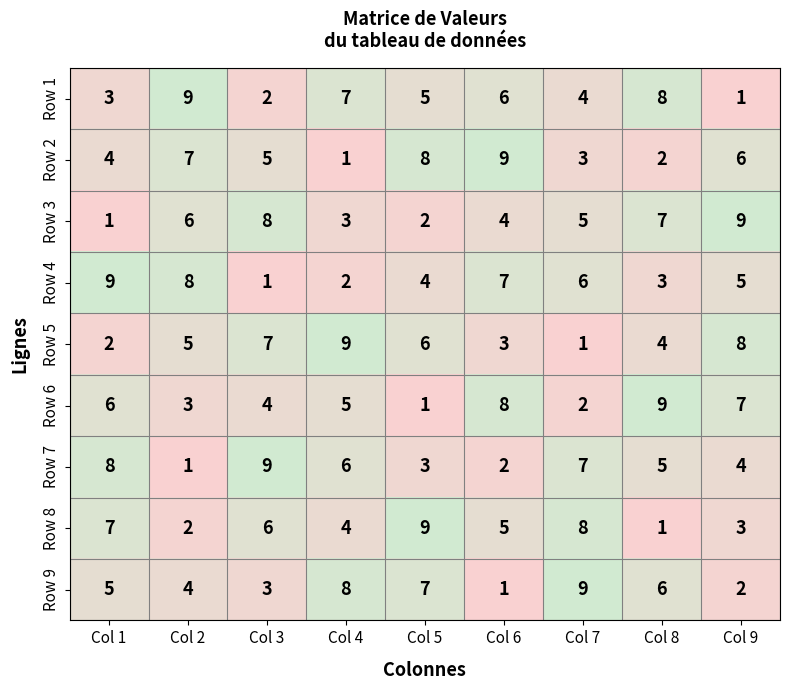

Rank the categories by Row 2 value from highest to lowest.

Col 6, Col 5, Col 2, Col 9, Col 3, Col 1, Col 7, Col 8, Col 4